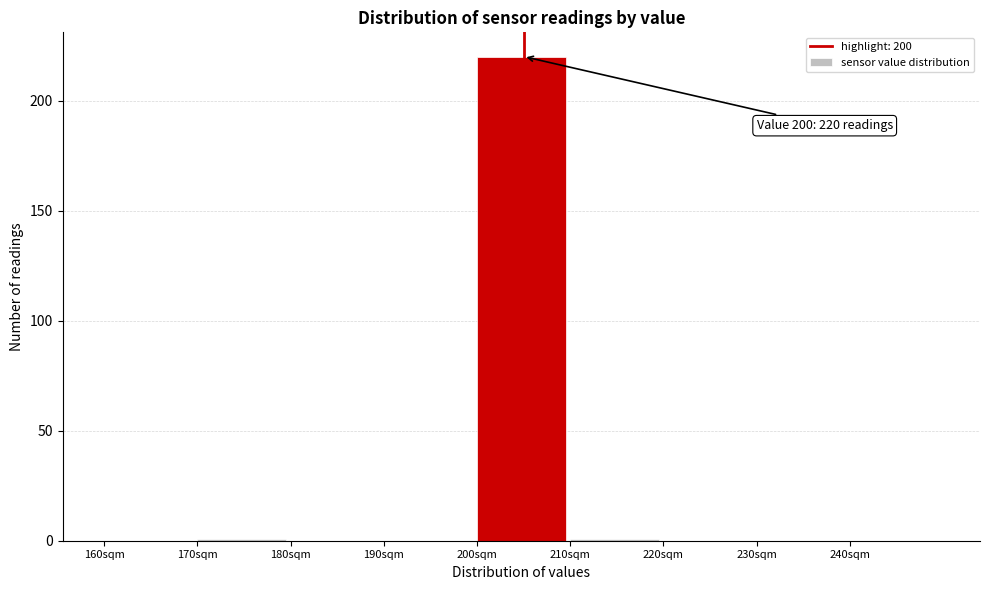

Which range on the x-axis has the tallest bar?

200 to 210